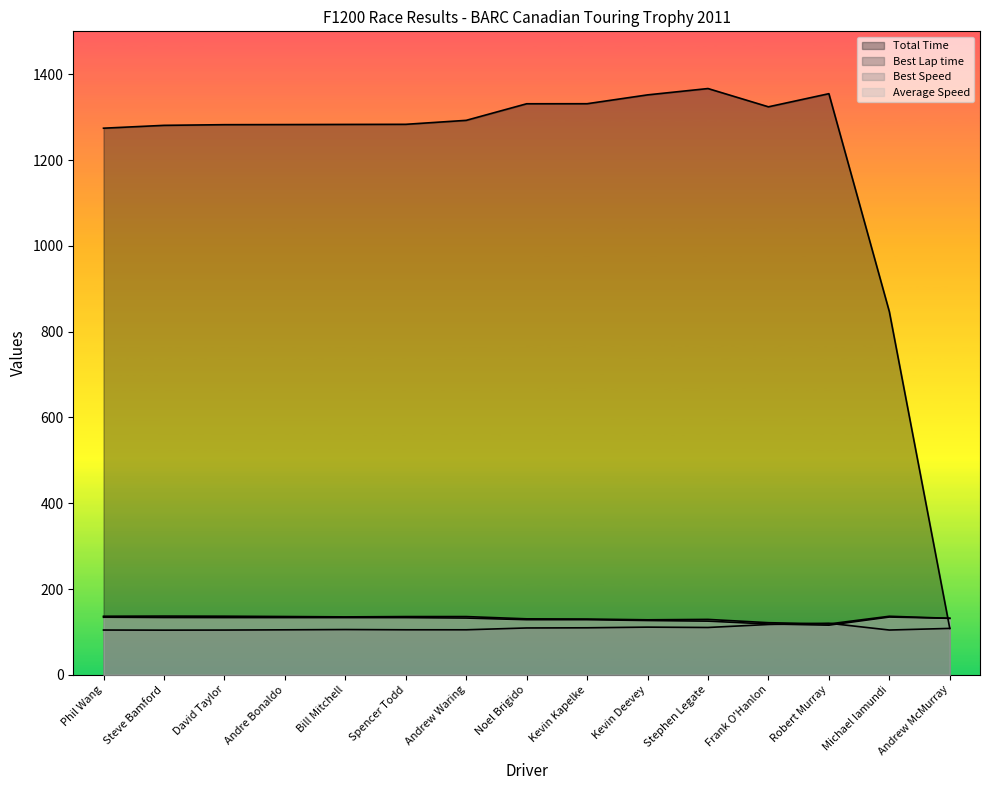

Is the value of Best Speed at Robert Murray greater than the value of Total Time at Bill Mitchell?

No